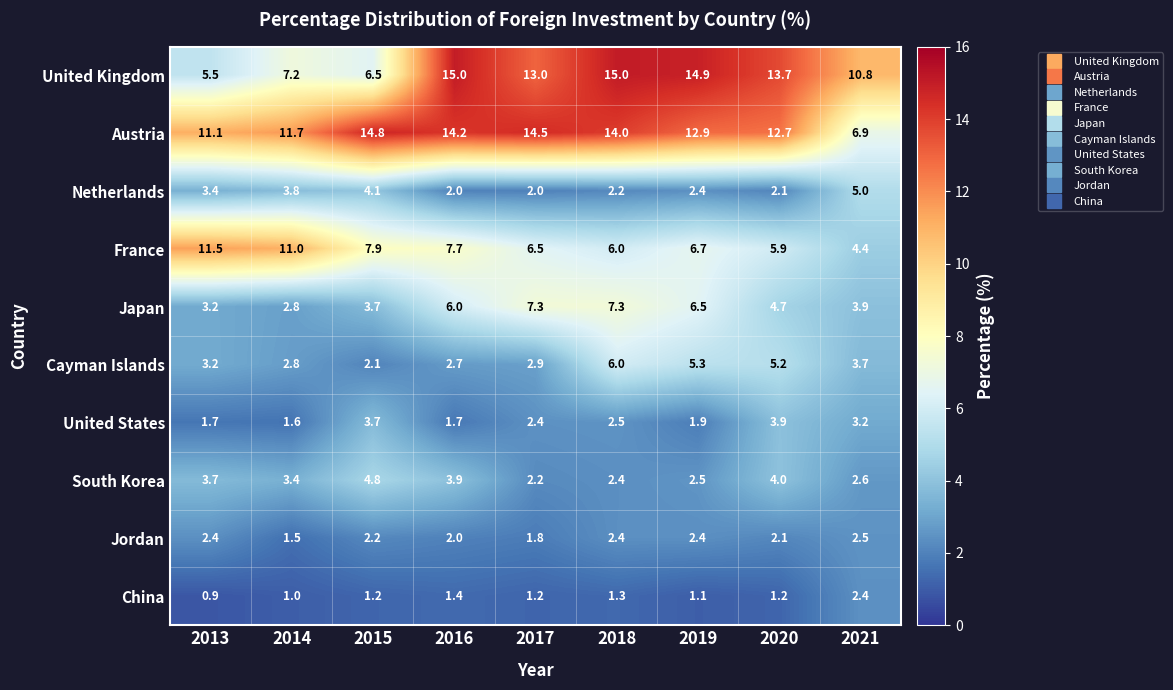

Where is China nearest to the value 1?

2014